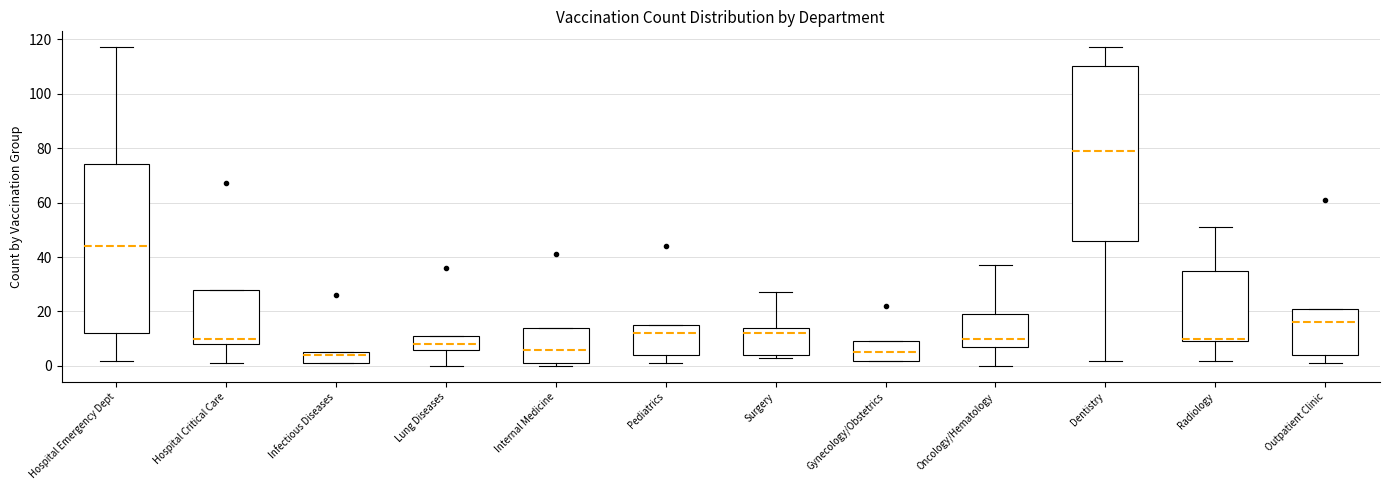

Reading left to right, transcribe this box plot: for each box, give where its median line is, the range the box spans, and where its two whiskers end, as read against the y-axis. The values are not printed on the chart, so give them approximately, as read against the axis.

Hospital Emergency Dept: median 44, box 12 to 74, whiskers 2 to 118
Hospital Critical Care: median 10, box 8 to 28, whiskers 2 to 28
Infectious Diseases: median 4, box 2 to 6, whiskers 2 to 6
Lung Diseases: median 8, box 6 to 12, whiskers 0 to 12
Internal Medicine: median 6, box 2 to 14, whiskers 0 to 14
Pediatrics: median 12, box 4 to 16, whiskers 2 to 16
Surgery: median 12, box 4 to 14, whiskers 4 (just below the box's lower edge) to 28
Gynecology/Obstetrics: median 6, box 2 to 10, whiskers 2 to 10
Oncology/Hematology: median 10, box 8 to 20, whiskers 0 to 38
Dentistry: median 80, box 46 to 110, whiskers 2 to 118
Radiology: median 10 (just above the box's lower edge), box 10 to 36, whiskers 2 to 52
Outpatient Clinic: median 16, box 4 to 22, whiskers 2 to 22